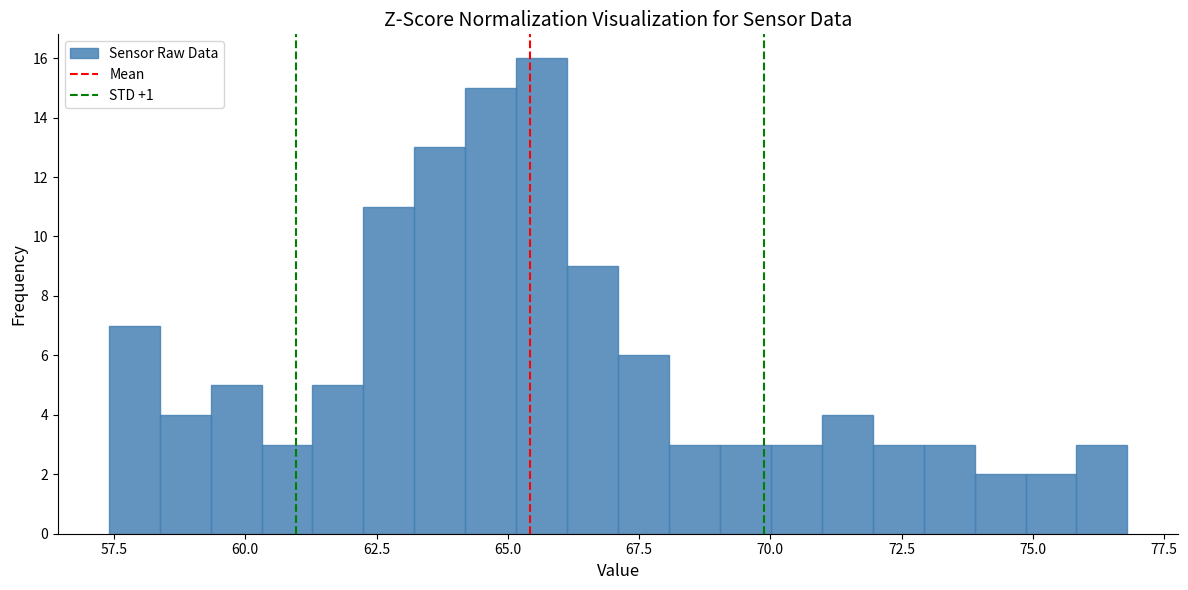

Around what value on the x-axis is the tallest bar? Give the approximate position of its centre, as read against the axis.

65.5